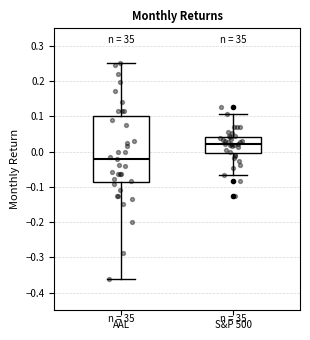

Reading left to right, read every box against the y-axis: the position of its median line, the range the box covers, and the ends of its whiskers. The values are not printed on the chart, so give them approximately, as read against the axis.

AAL: median -0.02, box -0.09 to 0.10, whiskers -0.36 to 0.25
S&P 500: median 0.02, box 0.00 to 0.04, whiskers -0.07 to 0.11